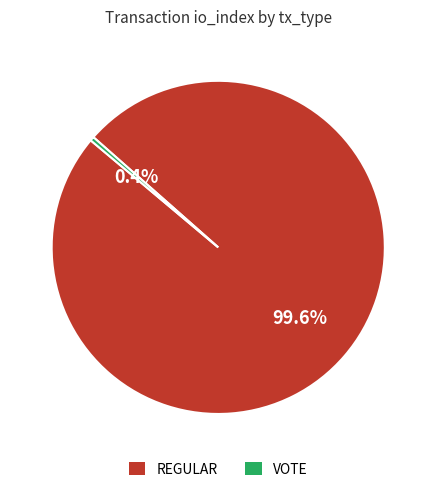

Is there a majority slice in this chart?

Yes